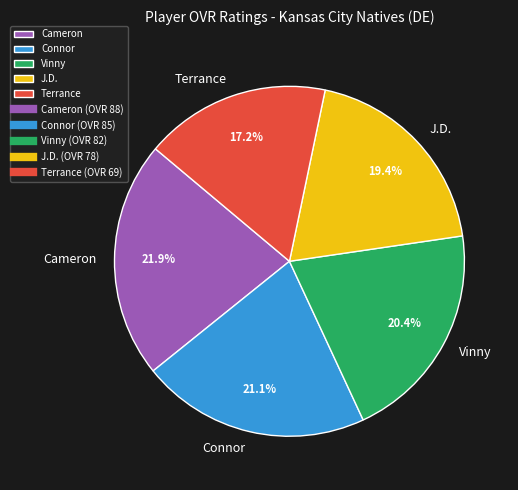

What percentage is the Cameron slice, to the nearest percent?

22%